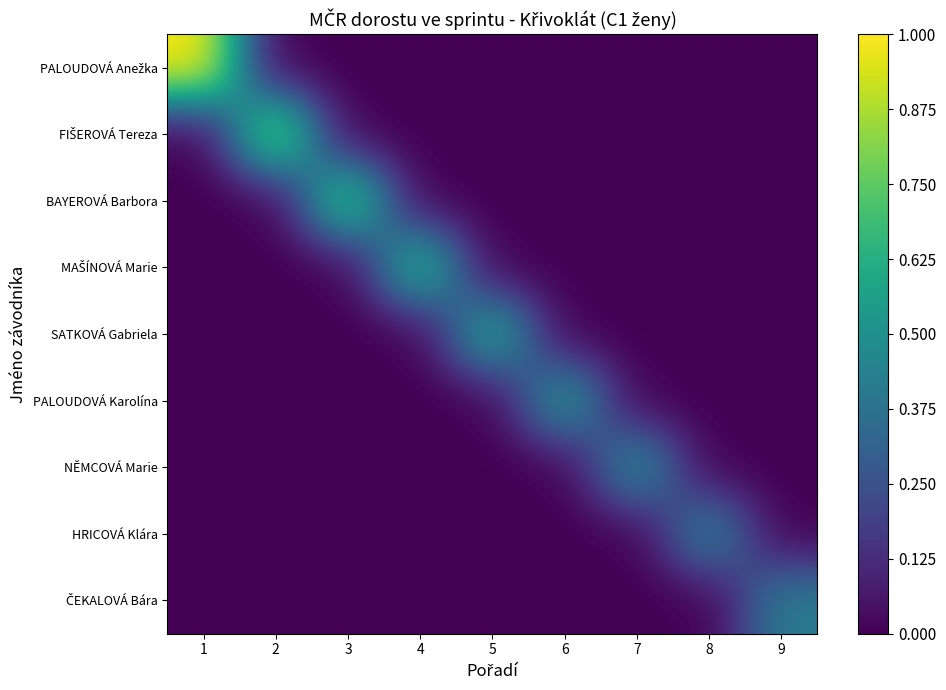

What is the difference between the highest and lowest values at 4?

0.7